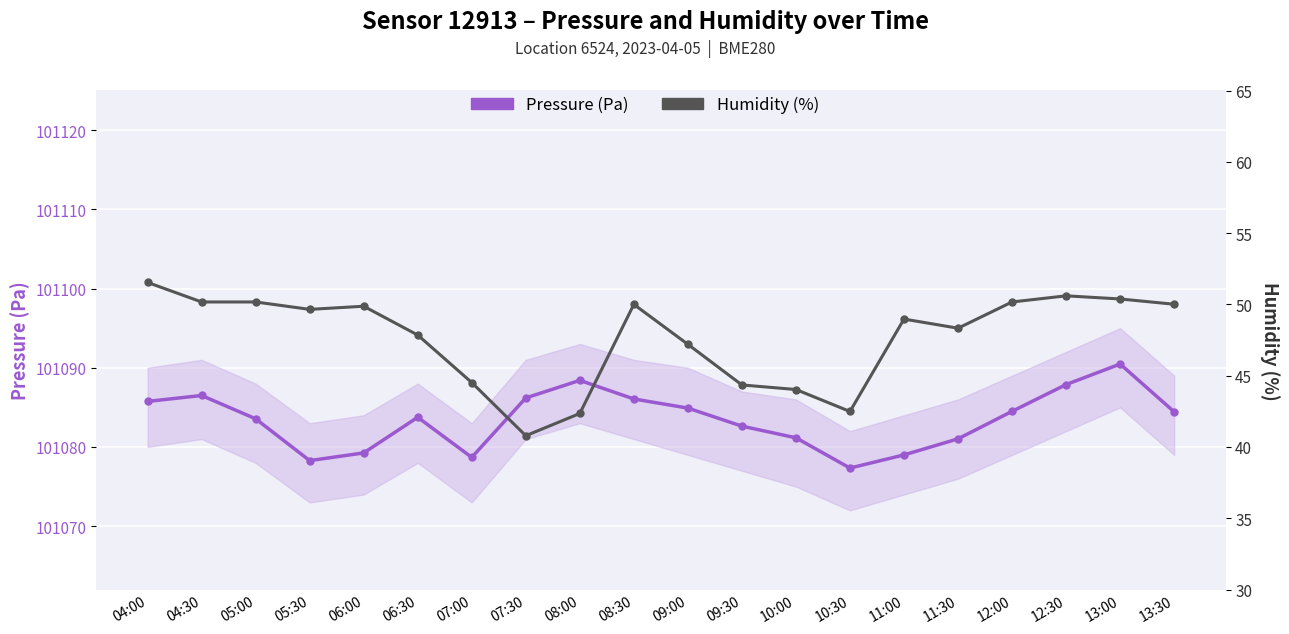

What is the minimum value shown in the chart?

40.8